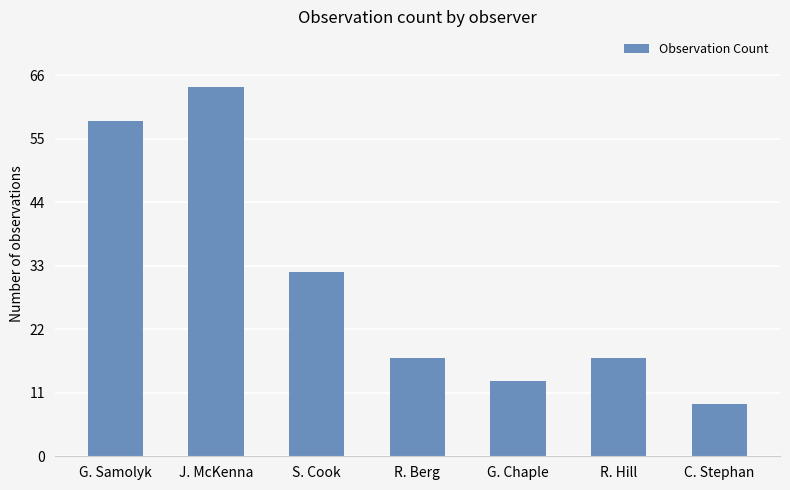

At which category does the chart reach its peak across all series?

J. McKenna